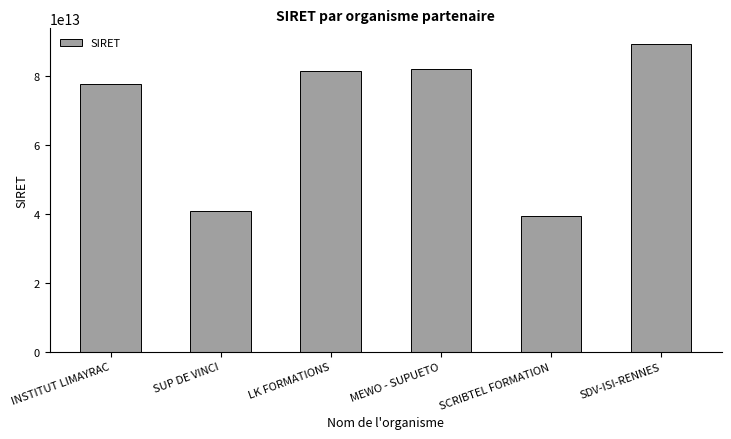

What is the label of the 1st bar from the right?

SDV-ISI-RENNES